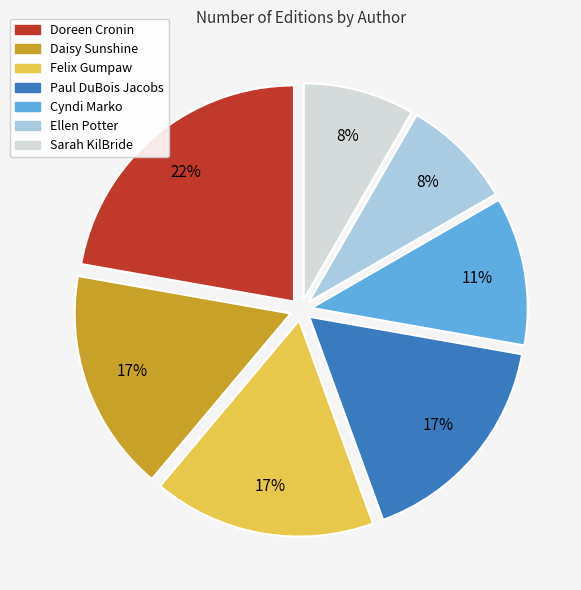

To the nearest percent, what is the difference between the largest and smallest slice percentages?

14%